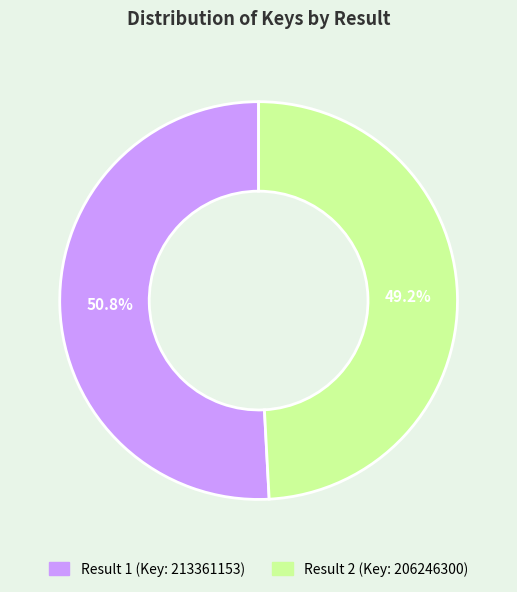

Is there any slice that represents more than half of the pie?

Yes